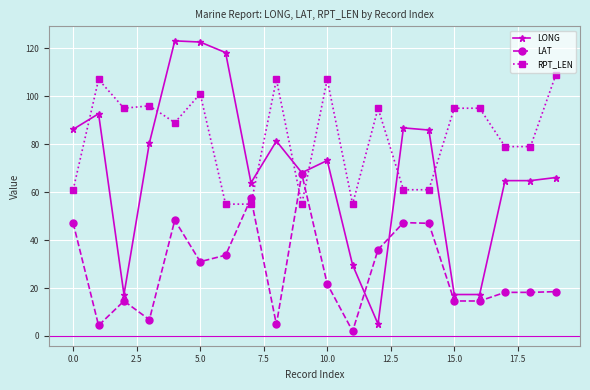

What is the minimum value shown in the chart?

2.0